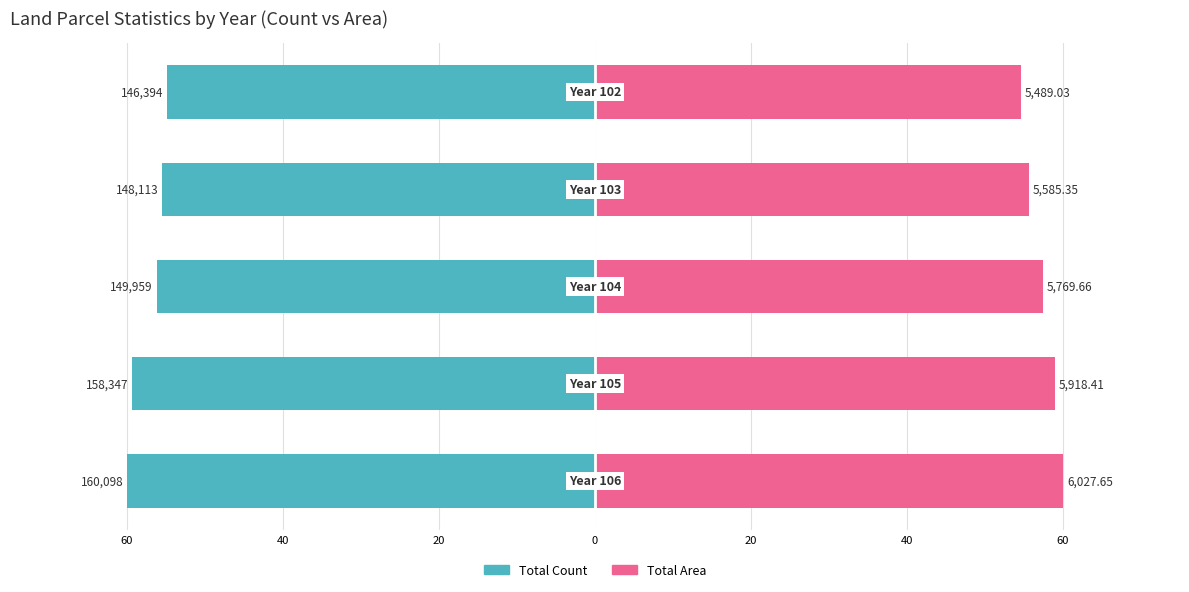

Does the chart contain stacked bars?

No